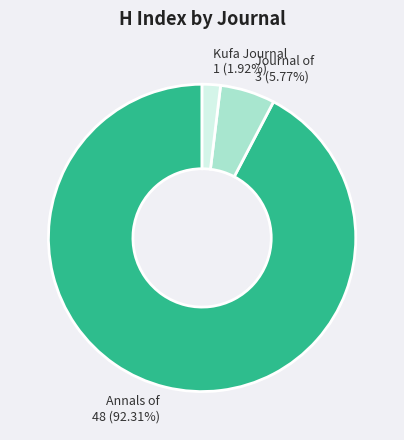

Does any single category account for the majority?

Yes